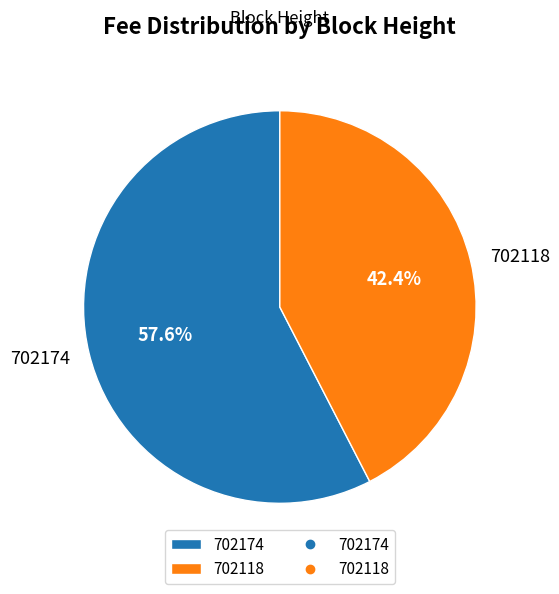

Rank the categories by value from lowest to highest.

702118, 702174